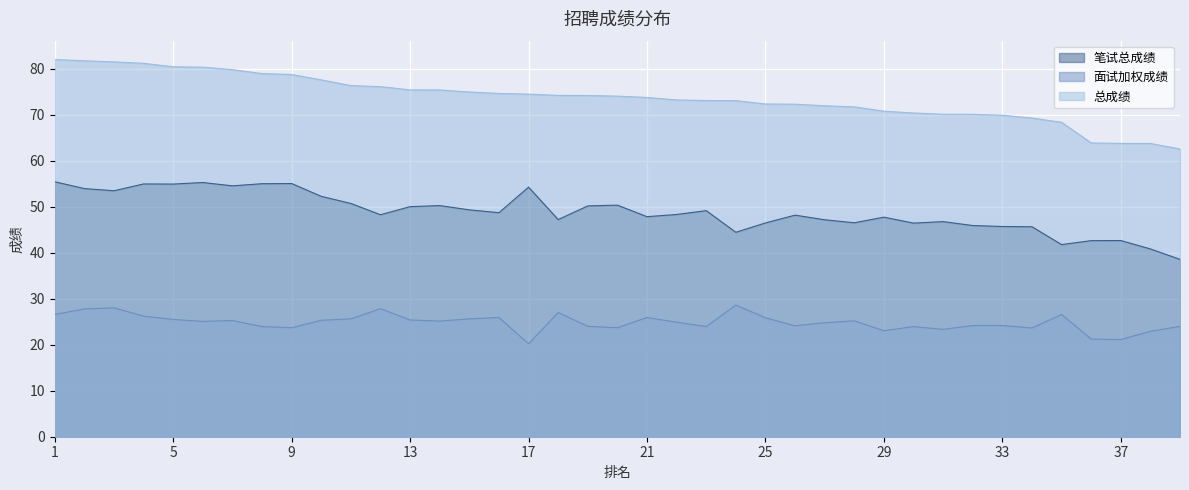

List the series in order of their peak value, lowest first.

面试加权成绩, 笔试总成绩, 总成绩